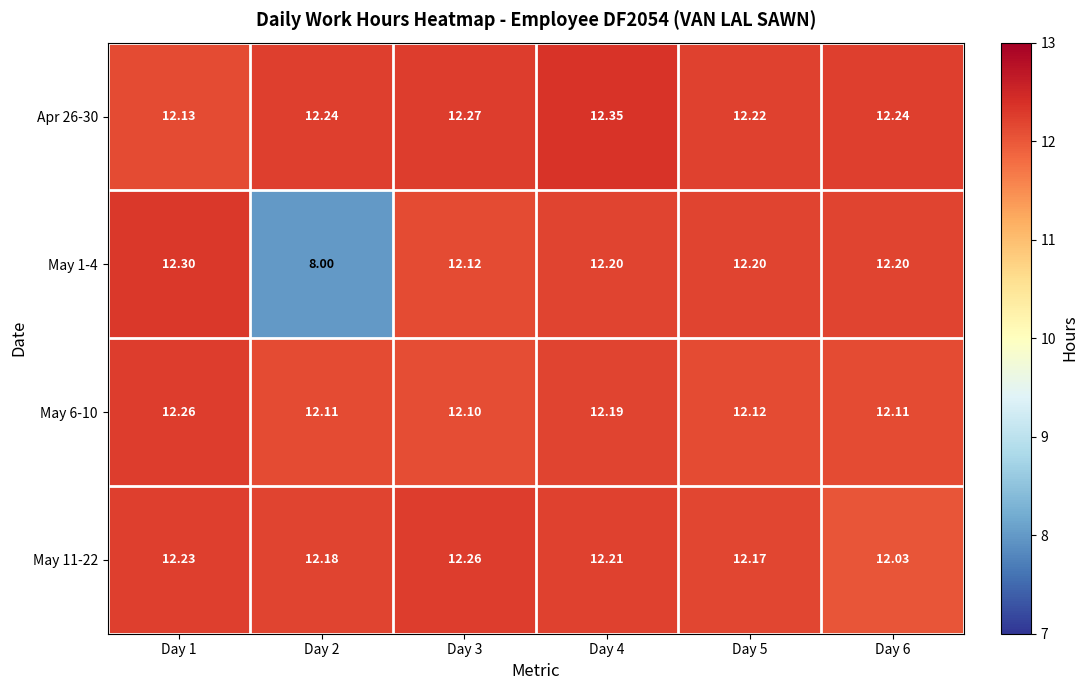

Which series has the widest spread of values?

May 1-4